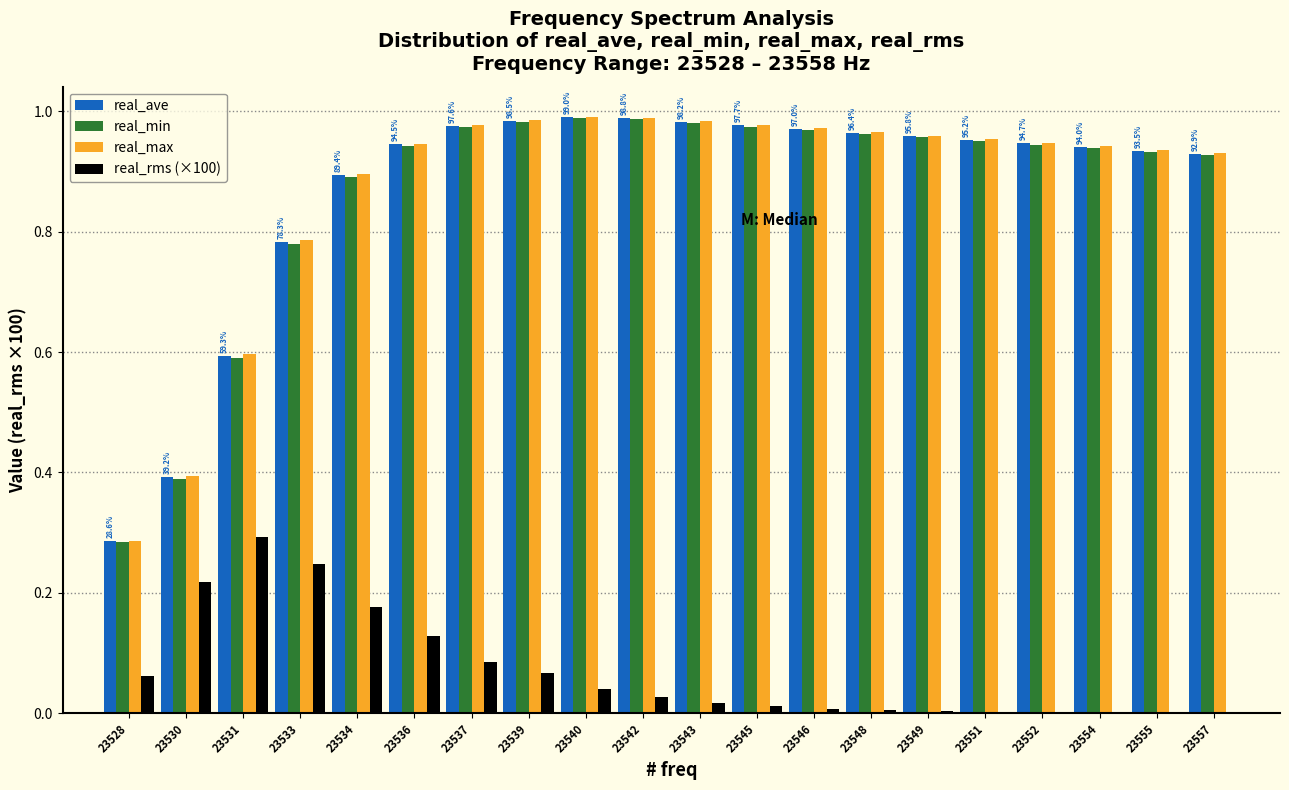

Is the value of real_rms (×100) at 23542 greater than the value of real_ave at 23551?

No